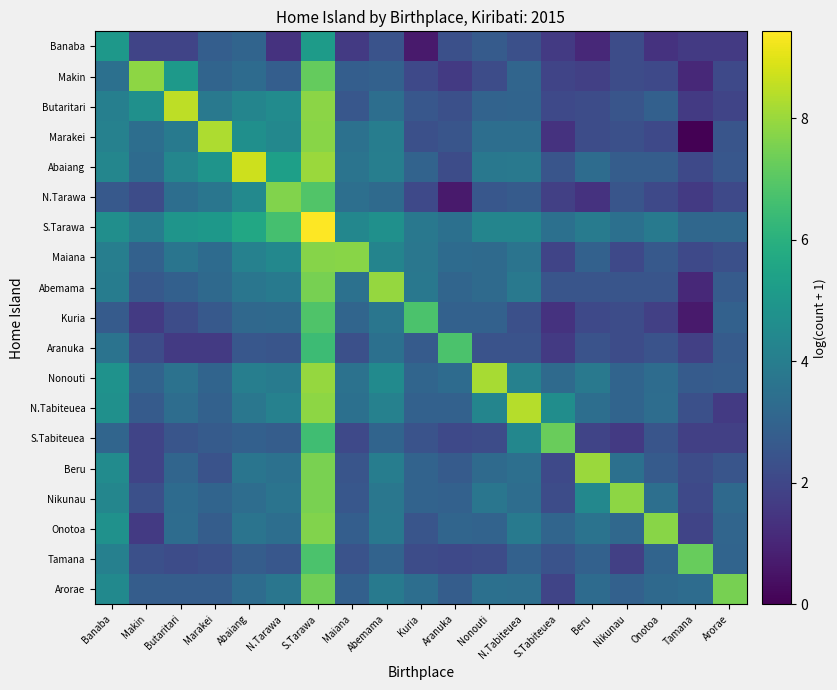

Reading right to left, extract all data points from this chart.

Banaba: Arorae=1.6	Tamana=1.6	Onotoa=1.4	Nikunau=2.2	Beru=1.1	S.Tabiteuea=1.6	N.Tabiteuea=2.3	Nonouti=2.7	Aranuka=2.3	Kuria=0.7	Abemama=2.4	Maiana=1.6	S.Tarawa=5.2	N.Tarawa=1.4	Abaiang=3.0	Marakei=2.8	Butaritari=1.9	Makin=1.9	Banaba=5.0
Makin: Arorae=2.1	Tamana=1.1	Onotoa=2.1	Nikunau=2.2	Beru=1.8	S.Tabiteuea=1.9	N.Tabiteuea=3.1	Nonouti=2.2	Aranuka=1.6	Kuria=2.1	Abemama=2.9	Maiana=2.8	S.Tarawa=7.2	N.Tarawa=2.8	Abaiang=3.3	Marakei=3.0	Butaritari=5.0	Makin=7.8	Banaba=3.5
Butaritari: Arorae=1.9	Tamana=1.6	Onotoa=2.9	Nikunau=2.5	Beru=2.2	S.Tabiteuea=2.1	N.Tabiteuea=3.0	Nonouti=3.0	Aranuka=2.3	Kuria=2.6	Abemama=3.4	Maiana=2.6	S.Tarawa=7.8	N.Tarawa=4.5	Abaiang=4.3	Marakei=3.8	Butaritari=8.5	Makin=4.7	Banaba=4.1
Marakei: Arorae=2.5	Tamana=0.0	Onotoa=2.1	Nikunau=2.3	Beru=2.2	S.Tabiteuea=1.4	N.Tabiteuea=3.4	Nonouti=3.4	Aranuka=2.5	Kuria=2.3	Abemama=4.0	Maiana=3.5	S.Tarawa=7.7	N.Tarawa=4.4	Abaiang=4.7	Marakei=8.3	Butaritari=3.9	Makin=3.4	Banaba=4.1
Abaiang: Arorae=2.6	Tamana=2.1	Onotoa=2.8	Nikunau=2.8	Beru=3.3	S.Tabiteuea=2.5	N.Tabiteuea=3.8	Nonouti=3.8	Aranuka=2.2	Kuria=3.0	Abemama=4.0	Maiana=3.6	S.Tarawa=8.0	N.Tarawa=5.3	Abaiang=8.7	Marakei=4.9	Butaritari=4.3	Makin=3.3	Banaba=4.3
N.Tarawa: Arorae=2.1	Tamana=1.6	Onotoa=2.1	Nikunau=2.5	Beru=1.4	S.Tabiteuea=1.8	N.Tabiteuea=2.7	Nonouti=2.6	Aranuka=0.7	Kuria=2.1	Abemama=3.3	Maiana=3.4	S.Tarawa=6.9	N.Tarawa=7.6	Abaiang=4.4	Marakei=3.7	Butaritari=3.4	Makin=2.2	Banaba=2.6
S.Tarawa: Arorae=3.1	Tamana=3.1	Onotoa=3.9	Nikunau=3.5	Beru=3.9	S.Tabiteuea=3.5	N.Tabiteuea=4.3	Nonouti=4.3	Aranuka=3.5	Kuria=3.8	Abemama=4.7	Maiana=4.4	S.Tarawa=9.4	N.Tarawa=6.6	Abaiang=5.7	Marakei=5.0	Butaritari=4.9	Makin=4.0	Banaba=4.7
Maiana: Arorae=2.3	Tamana=2.1	Onotoa=2.6	Nikunau=2.1	Beru=2.9	S.Tabiteuea=1.9	N.Tabiteuea=3.6	Nonouti=3.3	Aranuka=3.3	Kuria=3.7	Abemama=4.2	Maiana=7.8	S.Tarawa=7.7	N.Tarawa=4.4	Abaiang=4.1	Marakei=3.3	Butaritari=3.7	Makin=2.9	Banaba=4.0
Abemama: Arorae=2.7	Tamana=1.1	Onotoa=2.5	Nikunau=2.5	Beru=2.5	S.Tabiteuea=2.5	N.Tabiteuea=3.8	Nonouti=3.3	Aranuka=3.1	Kuria=3.8	Abemama=7.9	Maiana=3.5	S.Tarawa=7.5	N.Tarawa=3.9	Abaiang=3.7	Marakei=3.2	Butaritari=2.9	Makin=2.6	Banaba=4.0
Kuria: Arorae=2.9	Tamana=0.7	Onotoa=1.8	Nikunau=2.2	Beru=2.1	S.Tabiteuea=1.4	N.Tabiteuea=2.3	Nonouti=2.9	Aranuka=2.9	Kuria=6.7	Abemama=3.7	Maiana=3.1	S.Tarawa=6.8	N.Tarawa=3.2	Abaiang=3.2	Marakei=2.6	Butaritari=2.2	Makin=1.6	Banaba=2.7
Aranuka: Arorae=2.7	Tamana=1.8	Onotoa=2.4	Nikunau=2.2	Beru=2.4	S.Tabiteuea=1.6	N.Tabiteuea=2.4	Nonouti=2.4	Aranuka=6.8	Kuria=2.7	Abemama=3.5	Maiana=2.3	S.Tarawa=6.4	N.Tarawa=2.5	Abaiang=2.6	Marakei=1.6	Butaritari=1.6	Makin=2.2	Banaba=3.6
Nonouti: Arorae=2.8	Tamana=2.7	Onotoa=3.3	Nikunau=3.0	Beru=3.8	S.Tabiteuea=3.3	N.Tabiteuea=4.2	Nonouti=8.2	Aranuka=3.3	Kuria=3.1	Abemama=4.5	Maiana=3.6	S.Tarawa=7.9	N.Tarawa=3.9	Abaiang=4.0	Marakei=3.0	Butaritari=3.6	Makin=3.0	Banaba=4.8
N.Tabiteuea: Arorae=1.6	Tamana=2.3	Onotoa=3.4	Nikunau=3.0	Beru=3.4	S.Tabiteuea=4.6	N.Tabiteuea=8.4	Nonouti=4.3	Aranuka=2.9	Kuria=2.9	Abemama=4.2	Maiana=3.5	S.Tarawa=7.8	N.Tarawa=4.2	Abaiang=3.7	Marakei=2.9	Butaritari=3.4	Makin=2.7	Banaba=4.7
S.Tabiteuea: Arorae=1.8	Tamana=1.8	Onotoa=2.5	Nikunau=1.6	Beru=1.9	S.Tabiteuea=7.3	N.Tabiteuea=4.4	Nonouti=2.2	Aranuka=2.1	Kuria=2.4	Abemama=3.0	Maiana=2.1	S.Tarawa=6.5	N.Tarawa=2.8	Abaiang=2.9	Marakei=2.7	Butaritari=2.5	Makin=1.9	Banaba=3.1
Beru: Arorae=2.5	Tamana=2.2	Onotoa=2.7	Nikunau=3.5	Beru=8.0	S.Tabiteuea=2.1	N.Tabiteuea=3.4	Nonouti=3.3	Aranuka=2.7	Kuria=3.0	Abemama=4.0	Maiana=2.5	S.Tarawa=7.5	N.Tarawa=3.5	Abaiang=3.7	Marakei=2.4	Butaritari=3.1	Makin=1.9	Banaba=4.6
Nikunau: Arorae=3.2	Tamana=2.1	Onotoa=3.4	Nikunau=7.8	Beru=4.4	S.Tabiteuea=2.2	N.Tabiteuea=3.4	Nonouti=3.7	Aranuka=2.9	Kuria=3.0	Abemama=3.7	Maiana=2.6	S.Tarawa=7.5	N.Tarawa=3.6	Abaiang=3.4	Marakei=3.0	Butaritari=3.3	Makin=2.3	Banaba=4.3
Onotoa: Arorae=3.1	Tamana=1.9	Onotoa=7.8	Nikunau=3.2	Beru=3.6	S.Tabiteuea=3.1	N.Tabiteuea=3.9	Nonouti=3.0	Aranuka=3.1	Kuria=2.5	Abemama=3.8	Maiana=2.8	S.Tarawa=7.6	N.Tarawa=3.4	Abaiang=3.6	Marakei=2.8	Butaritari=3.3	Makin=1.6	Banaba=4.8
Tamana: Arorae=3.0	Tamana=7.2	Onotoa=3.0	Nikunau=1.8	Beru=2.9	S.Tabiteuea=2.4	N.Tabiteuea=2.9	Nonouti=2.2	Aranuka=2.1	Kuria=2.2	Abemama=3.0	Maiana=2.4	S.Tarawa=6.8	N.Tarawa=2.6	Abaiang=2.8	Marakei=2.3	Butaritari=2.2	Makin=2.3	Banaba=4.1
Arorae: Arorae=7.5	Tamana=3.3	Onotoa=3.2	Nikunau=2.9	Beru=3.3	S.Tabiteuea=1.9	N.Tabiteuea=3.4	Nonouti=3.5	Aranuka=2.8	Kuria=3.4	Abemama=3.9	Maiana=2.9	S.Tarawa=7.4	N.Tarawa=3.7	Abaiang=3.3	Marakei=2.8	Butaritari=2.8	Makin=2.8	Banaba=4.5